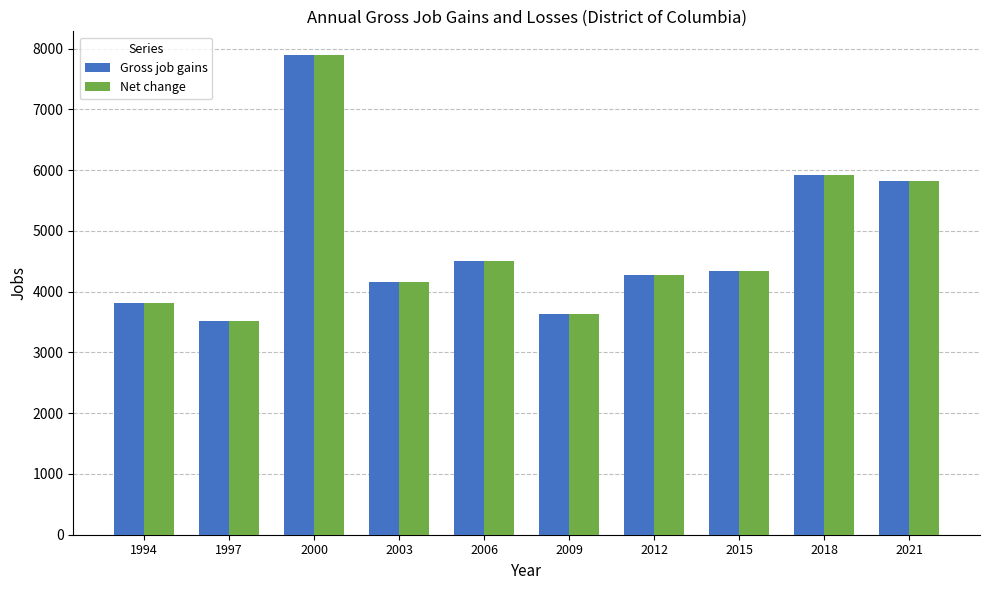

At which label does Gross job gains reach its peak?

2000